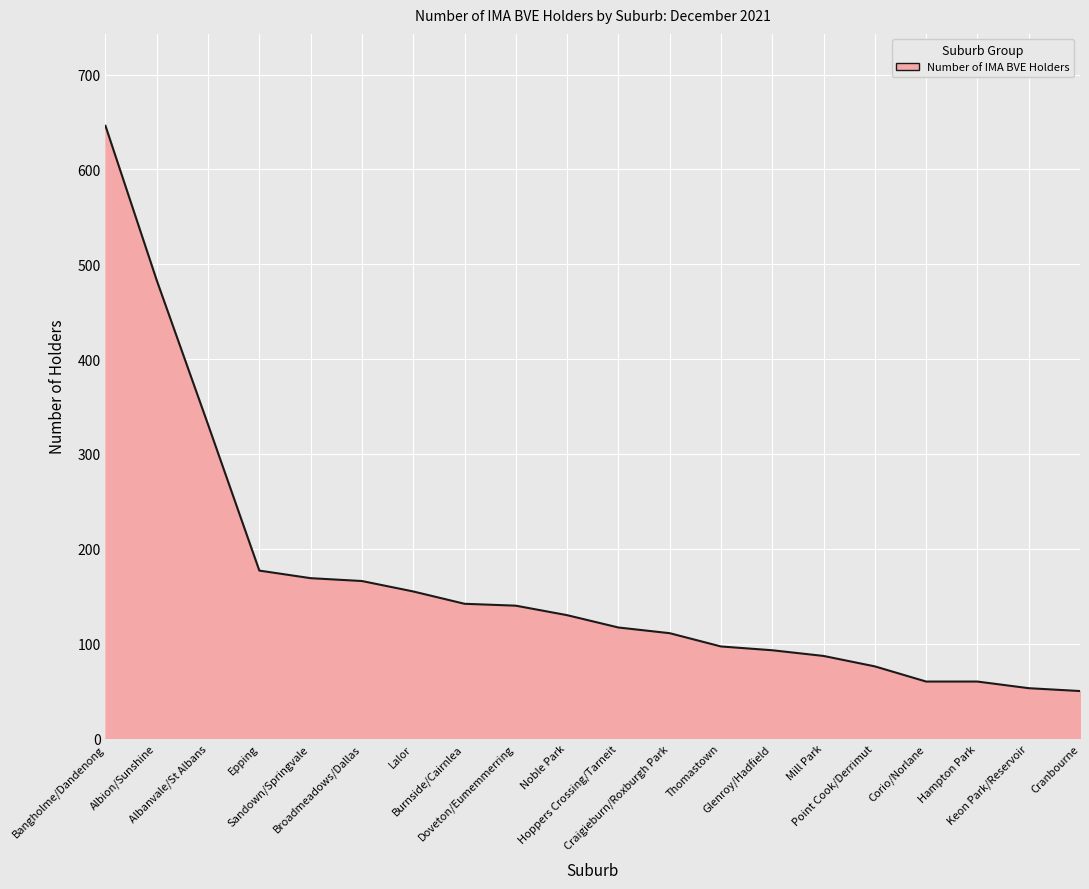

At which category does the chart reach its peak across all series?

Bangholme/Dandenong